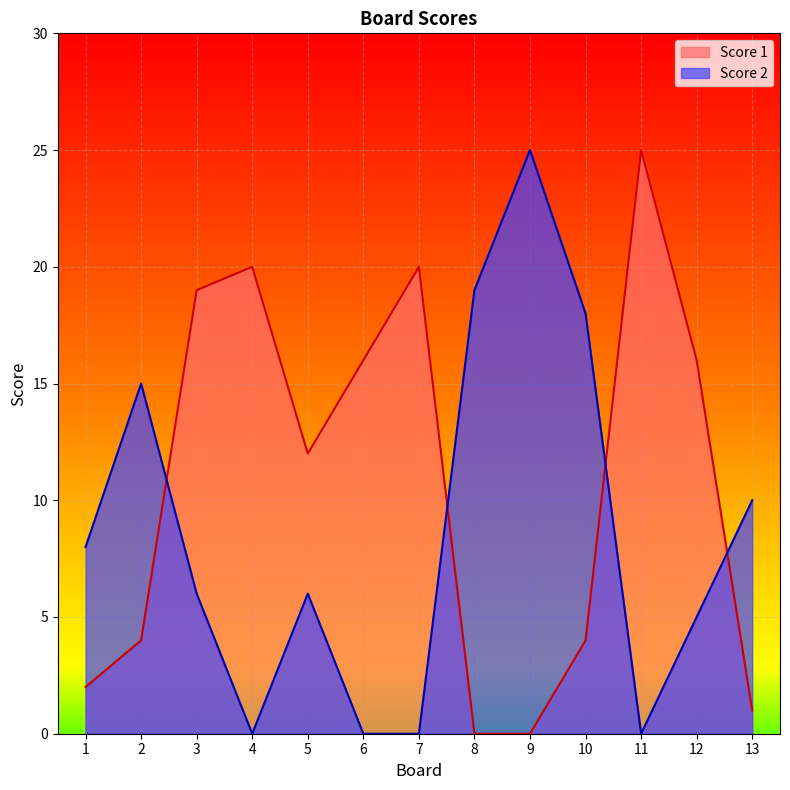

How many categories are shown in the chart?

13